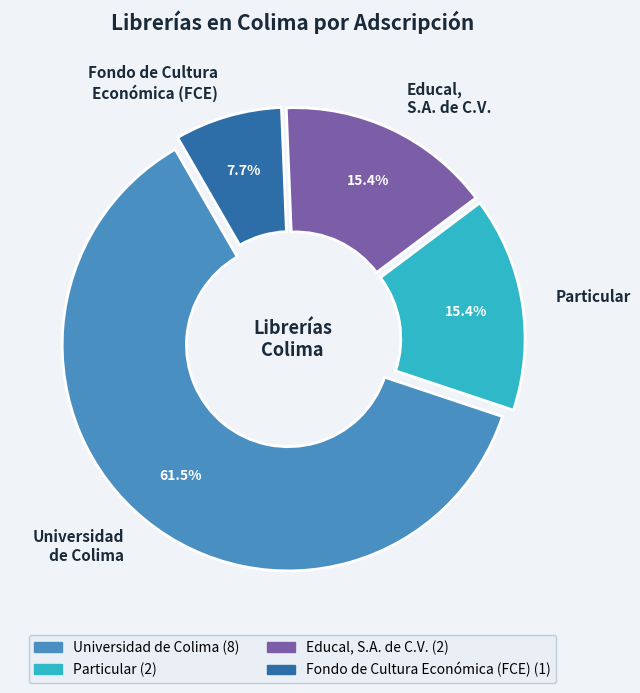

Is it true that Educal, S.A. de C.V. is 1% of the pie?

False